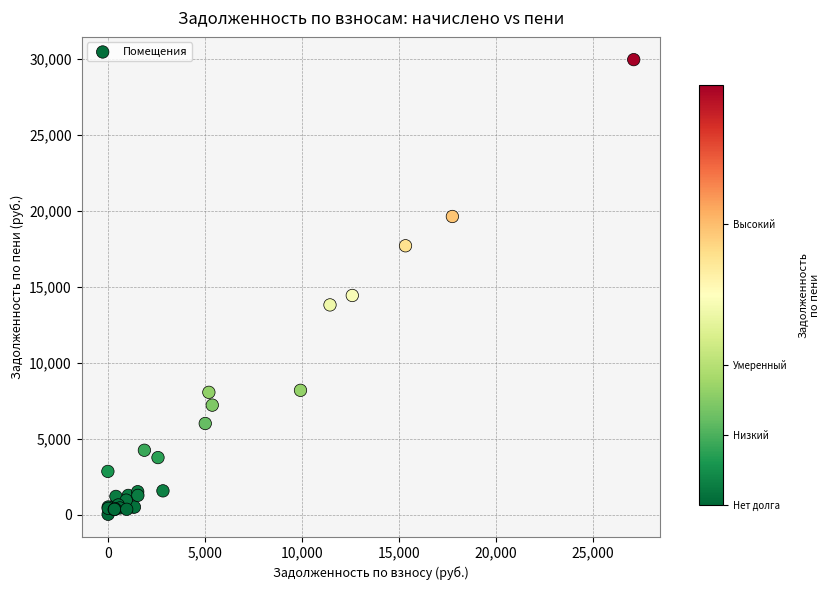

What Y value in the scatter plot is closest to 14971?

14410.7